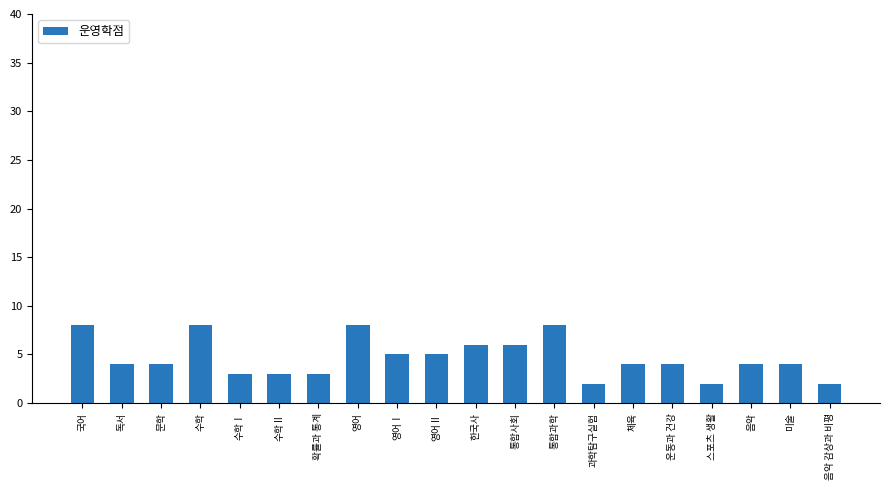

What is the sum of the values at 음악 감상과 비평 and 수학Ⅰ?

5